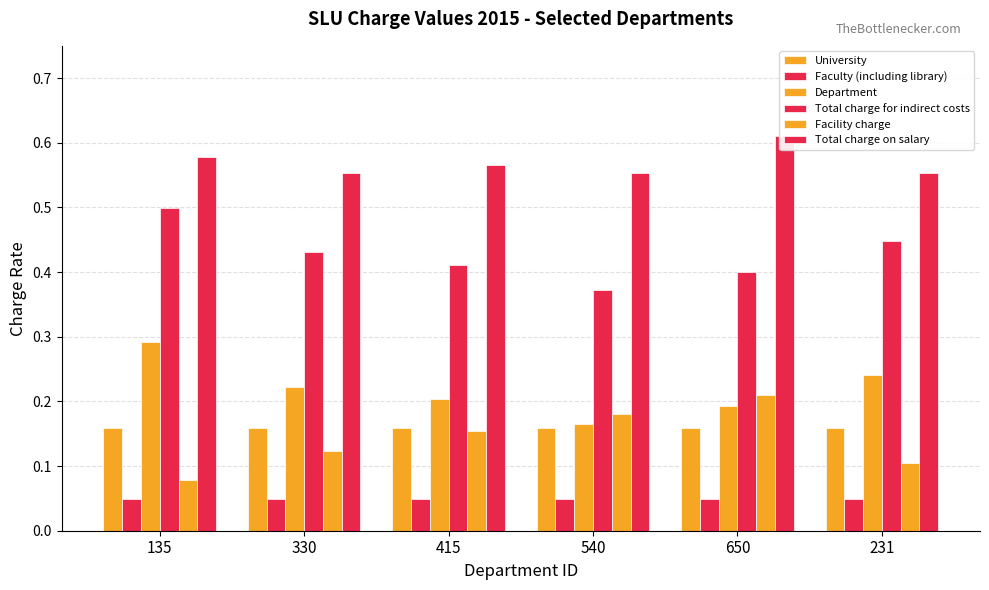

True or false: University has a value of 0.2 at 330.

True